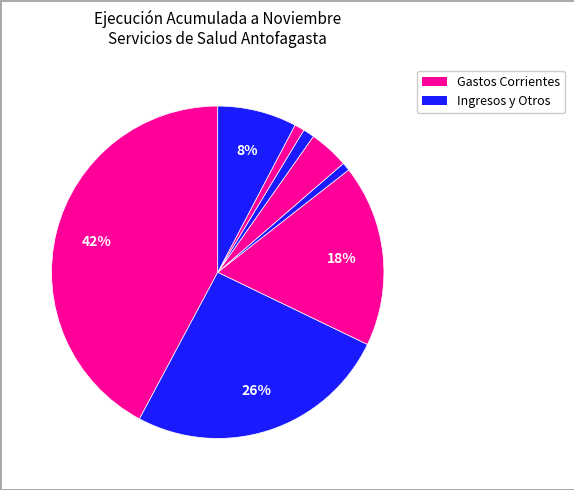

How many slices are in this pie chart?

8